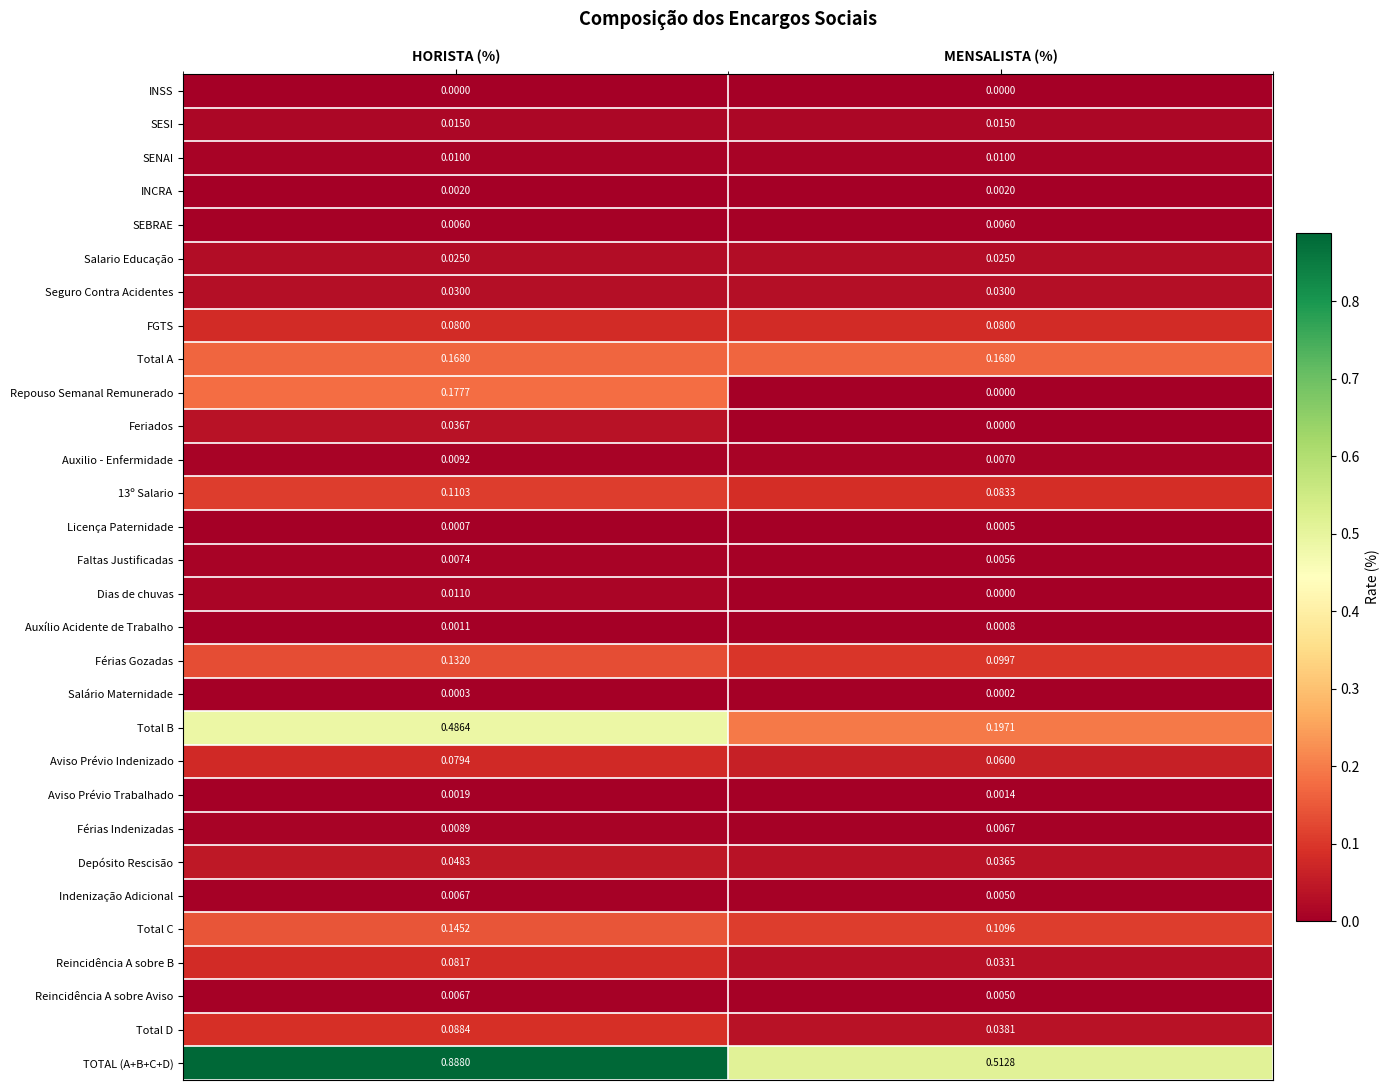

List the labels in order of Férias Indenizadas value, smallest first.

MENSALISTA (%), HORISTA (%)